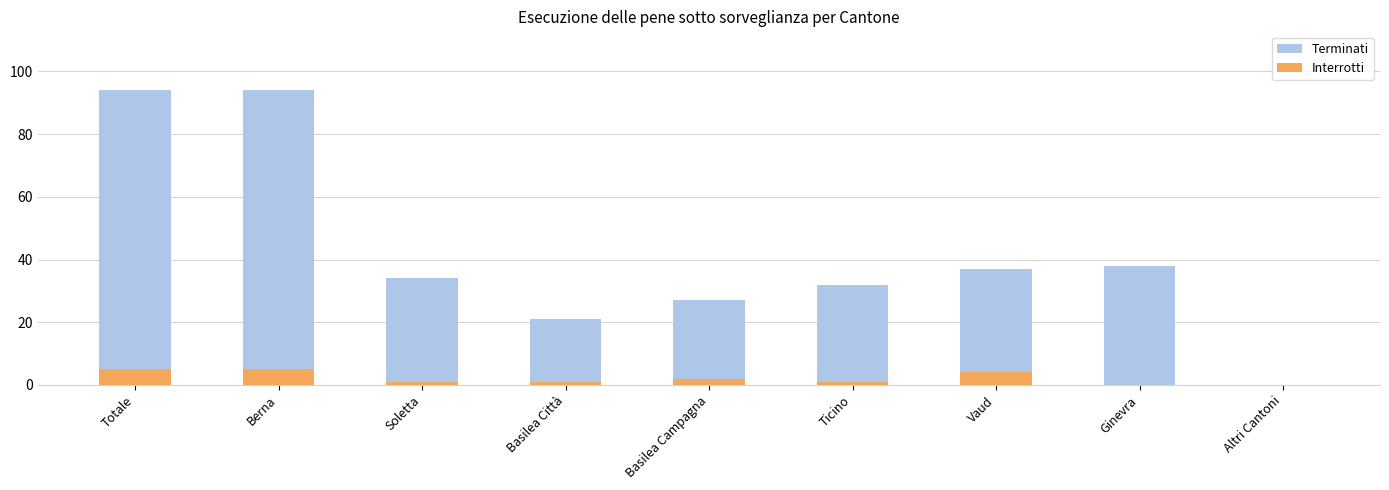

At which label does Terminati reach its peak?

Totale